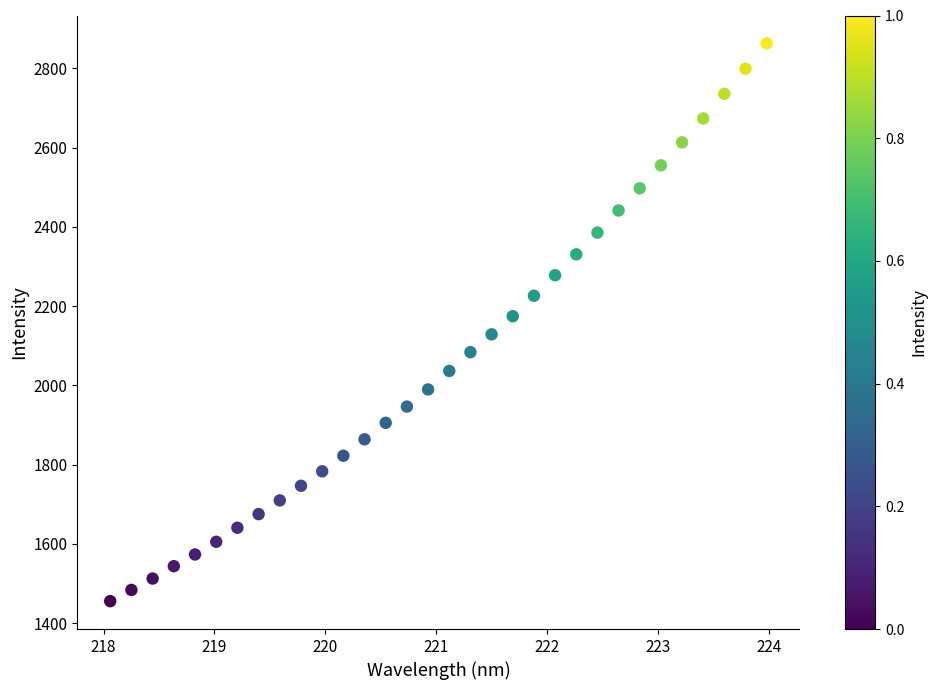

What is the range of X values (max minus min)?

5.9